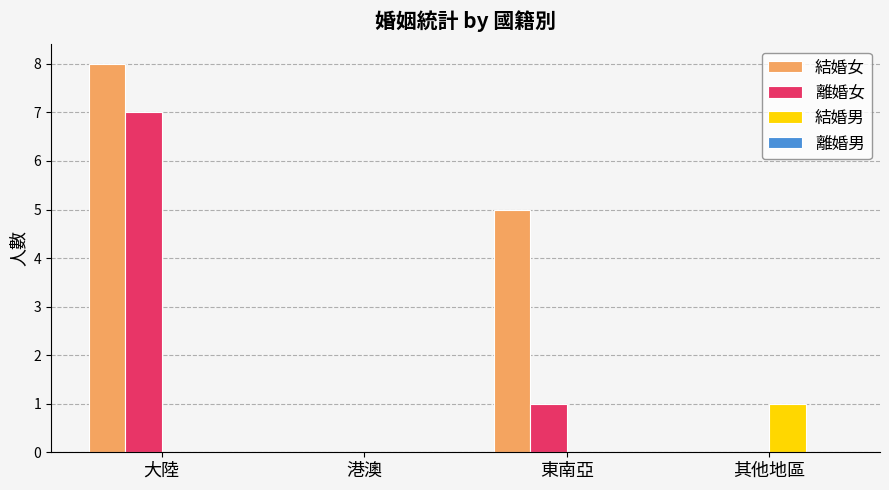

What is the sum of the 離婚女 values at 其他地區 and 大陸?

7